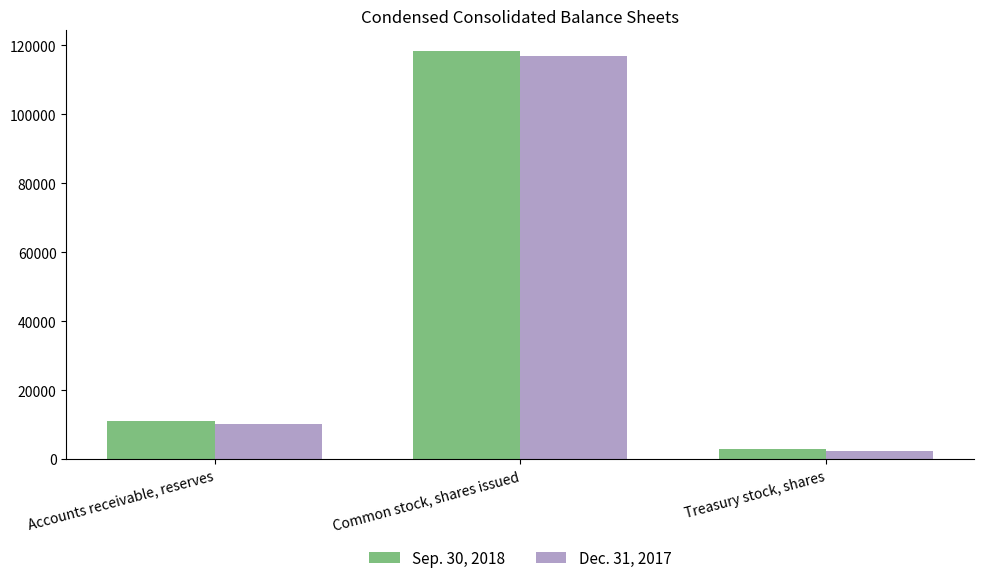

How many bars are there in each group?

2